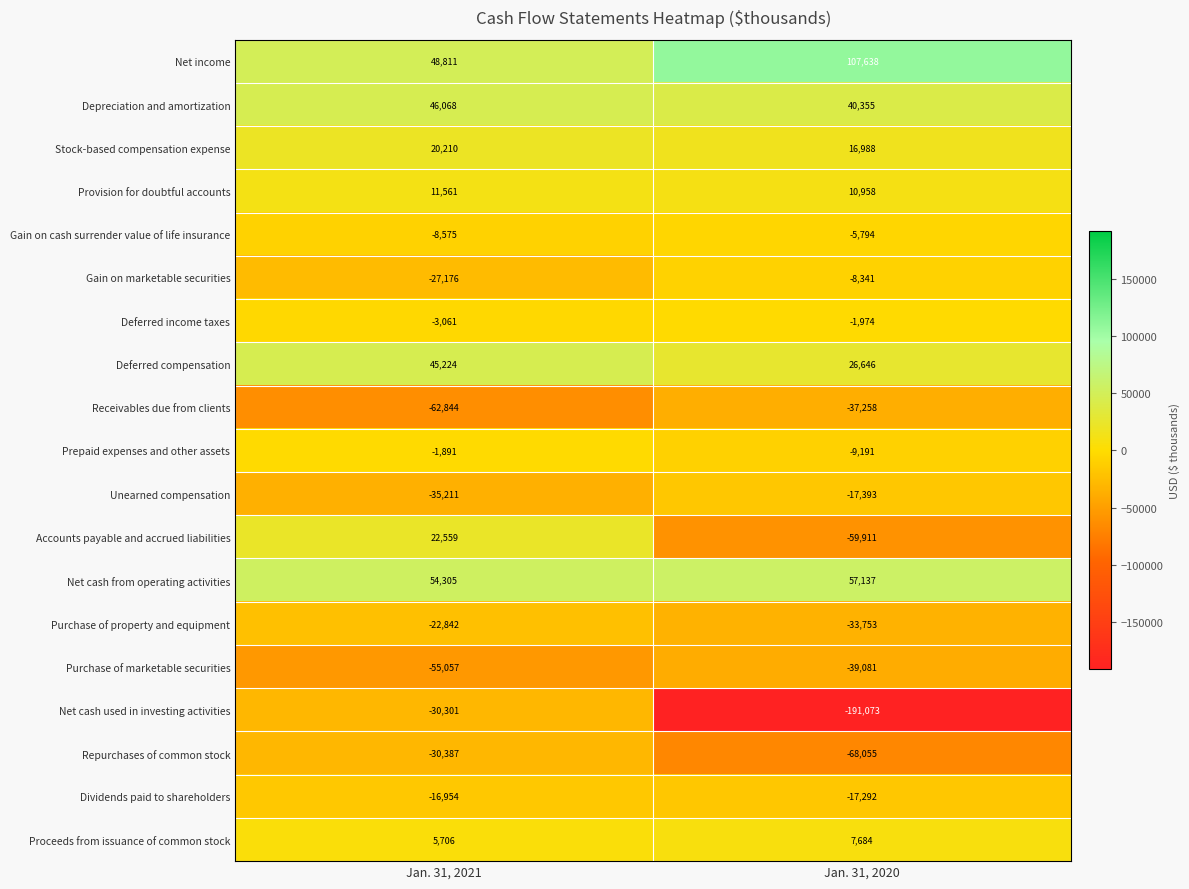

What is the minimum value shown in the chart?

-191073